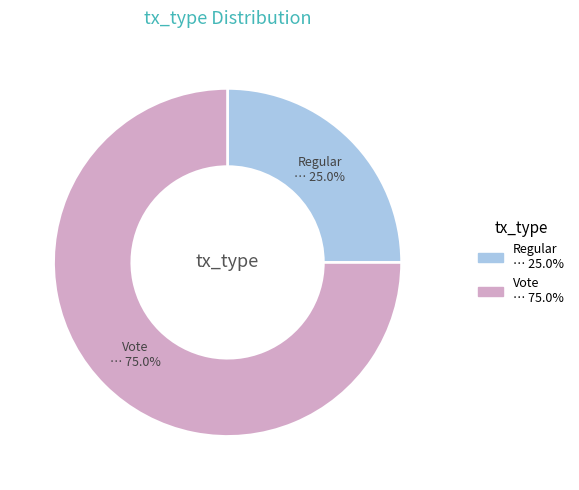

How many slices are in this pie chart?

2